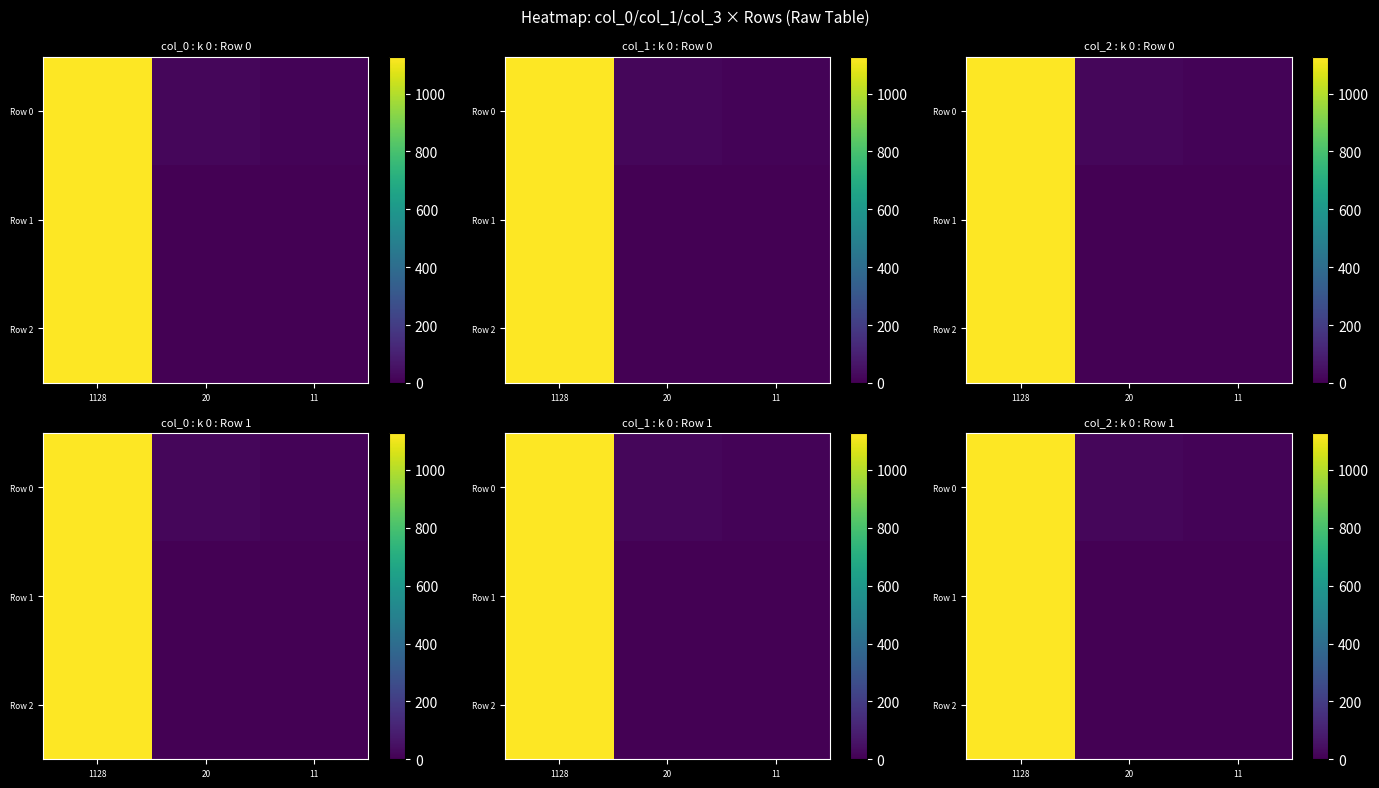

At which category does the chart reach its peak across all series?

1128